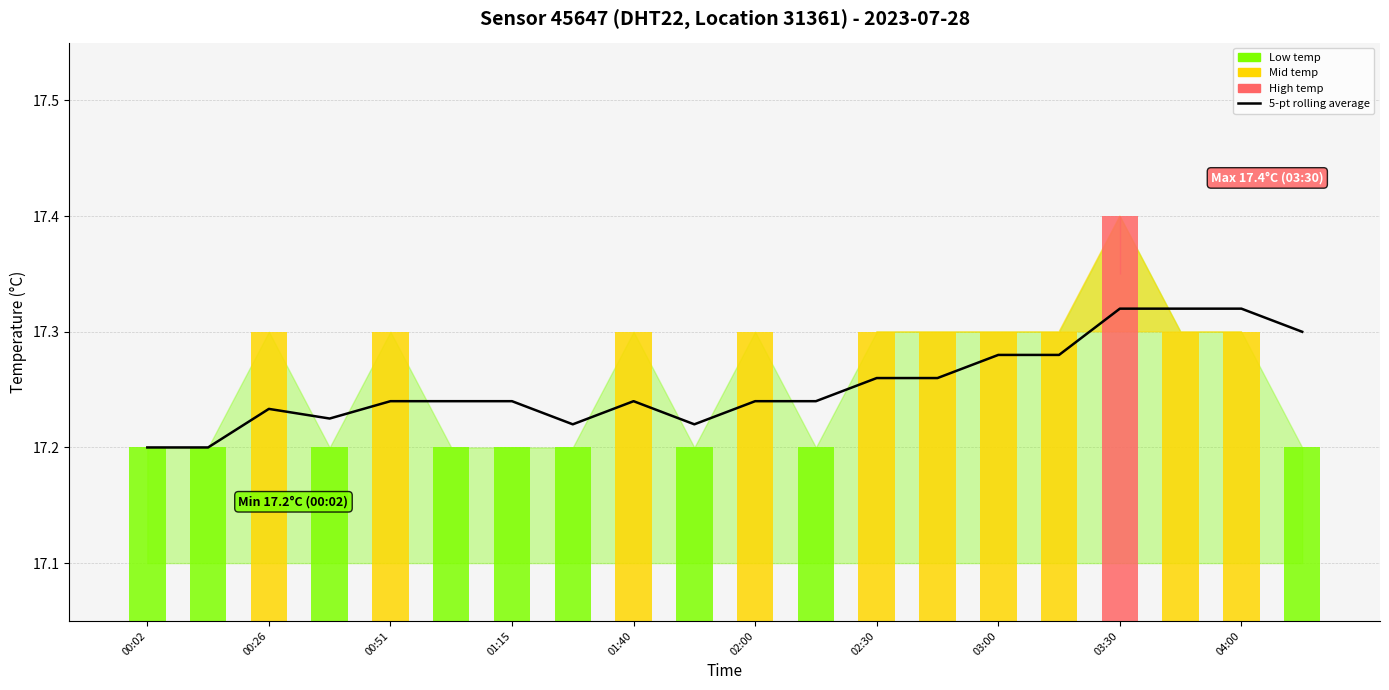

At which category does the chart reach its peak across all series?

03:30